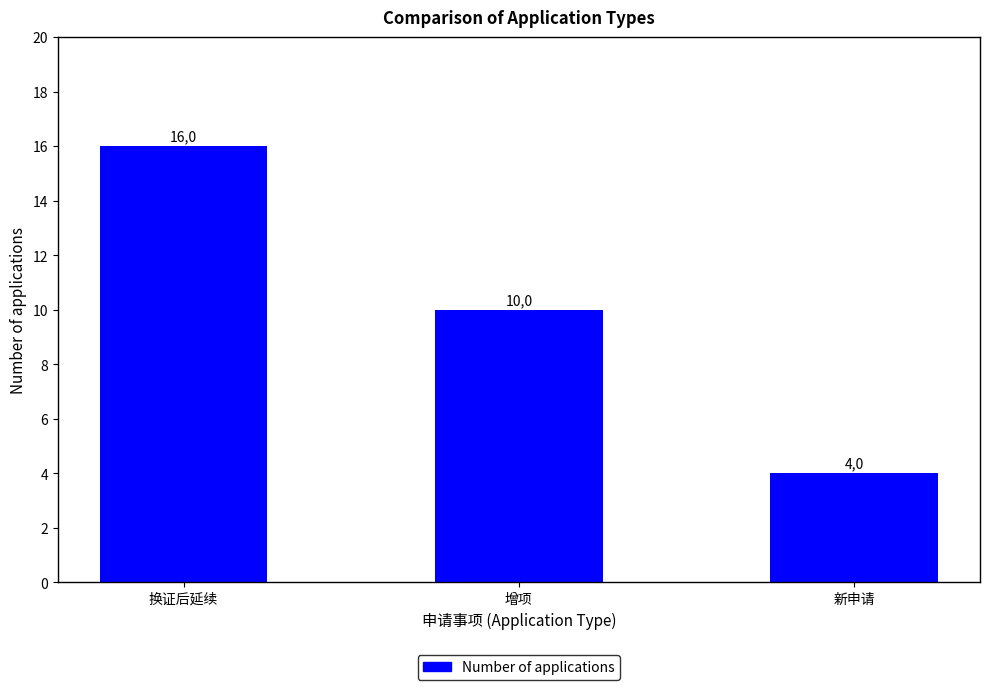

Rank the categories by value from lowest to highest.

新申请, 增项, 换证后延续